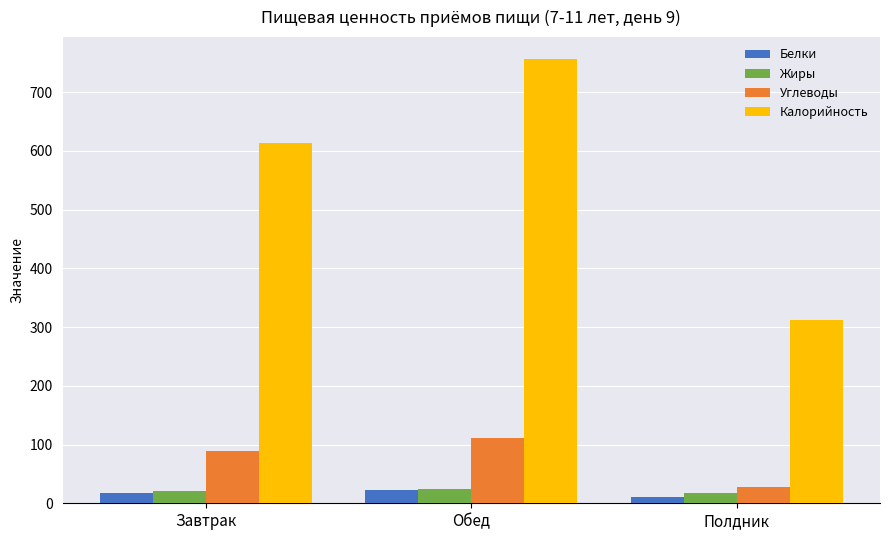

Read the Белки value at Обед.

22.4